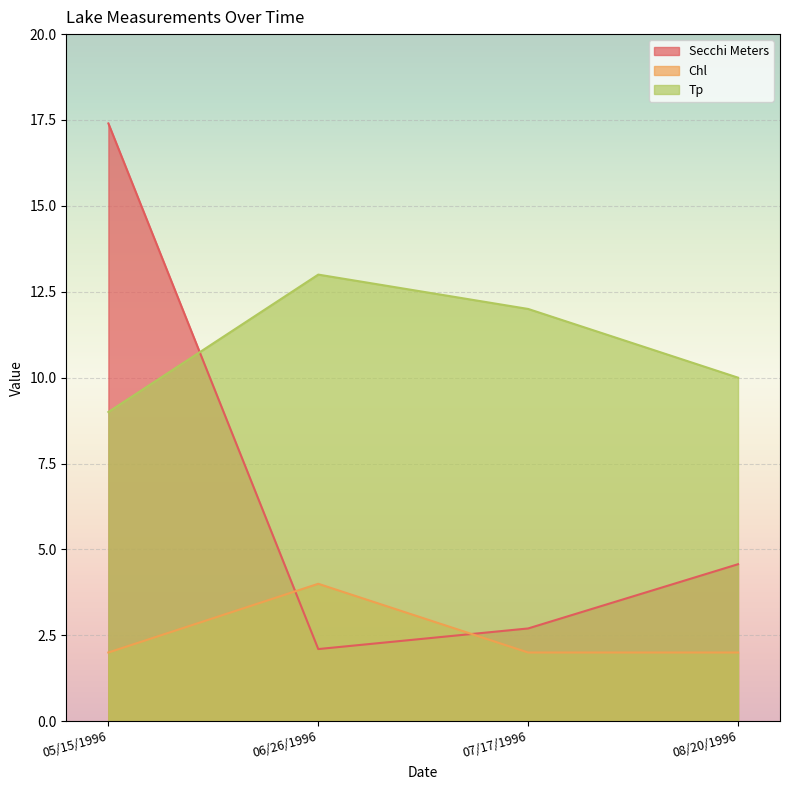

Where is Chl nearest to the value 3?

05/15/1996